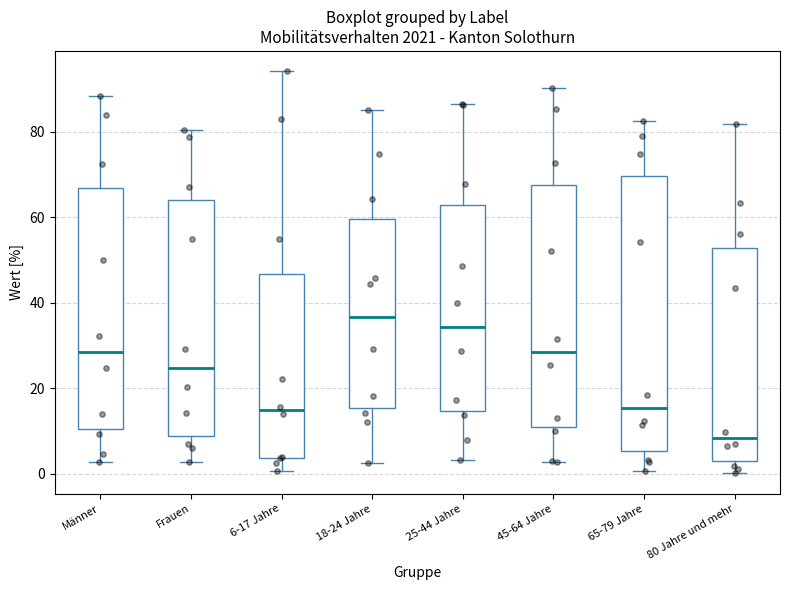

Which box has the lowest median line?

80 Jahre und mehr